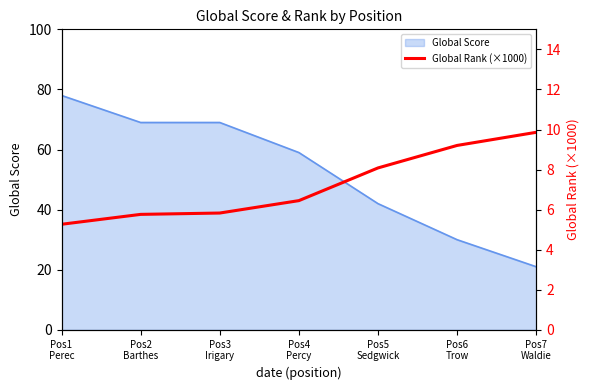

What is the highest value of the Global Score series?

78